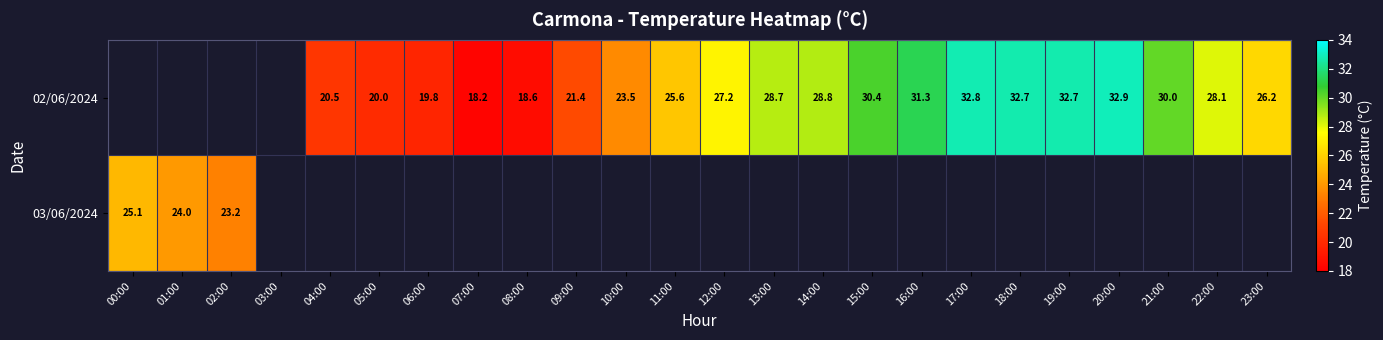

What is the sum of the 02/06/2024 values at 22:00 and 17:00?

60.9